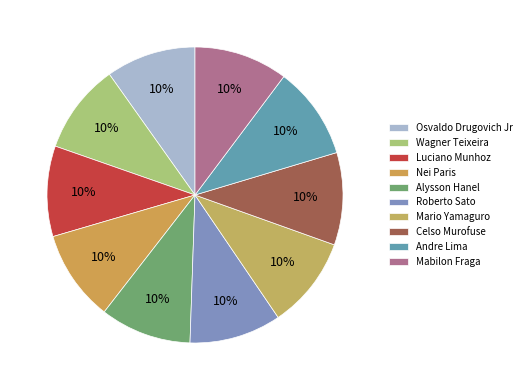

What percentage is NOT represented by Roberto Sato?

90.0%